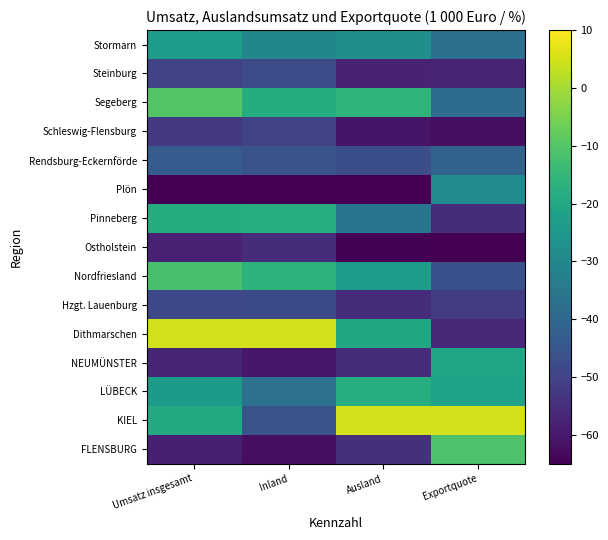

How many series are shown in this chart?

15